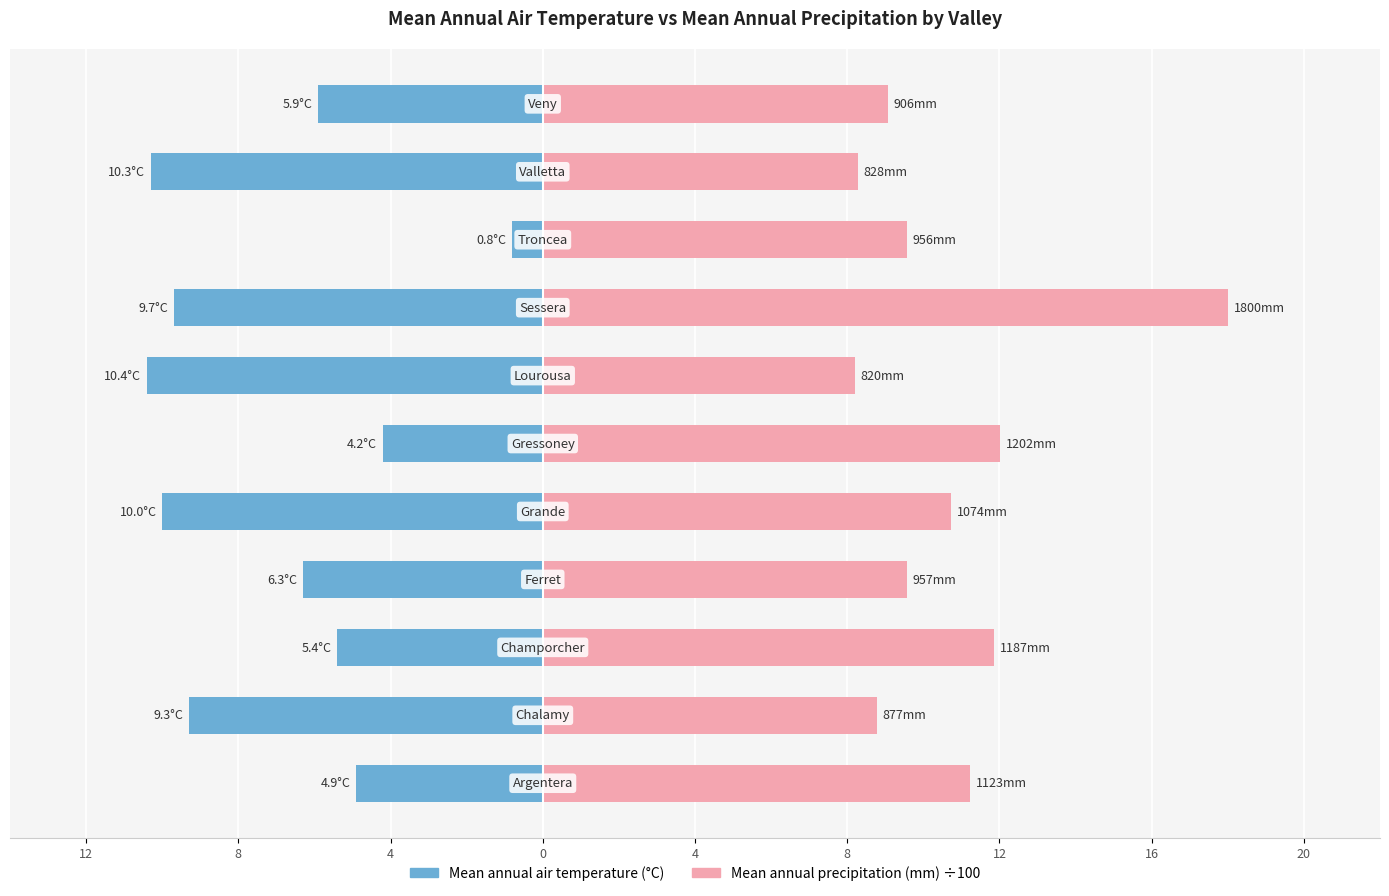

The value of Mean annual precipitation (mm) ÷100 at 8 is 8.8. True or false?

True